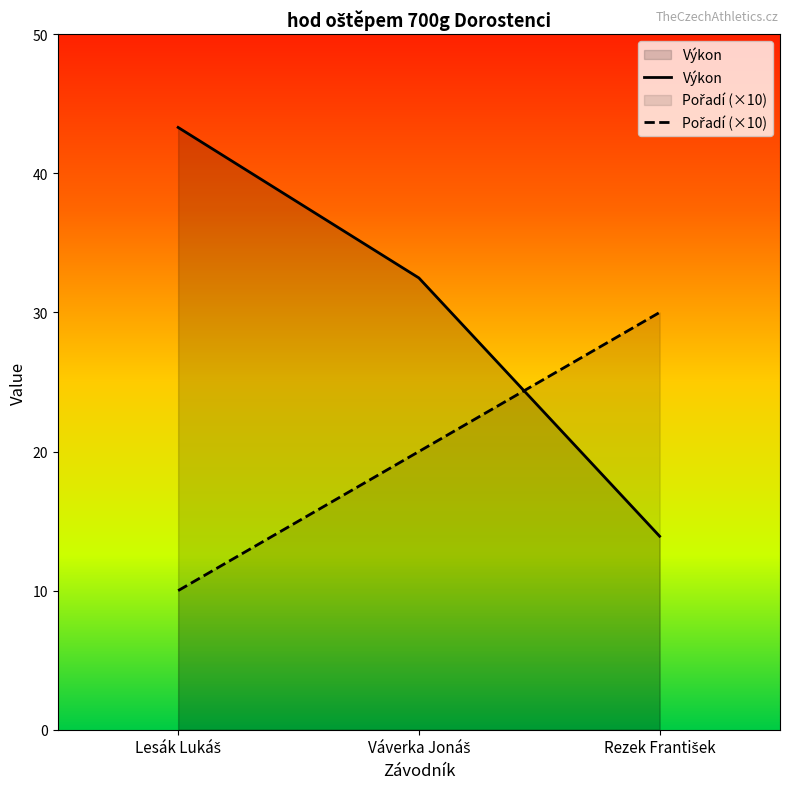

Where is Výkon nearest to the value 28?

Váverka Jonáš